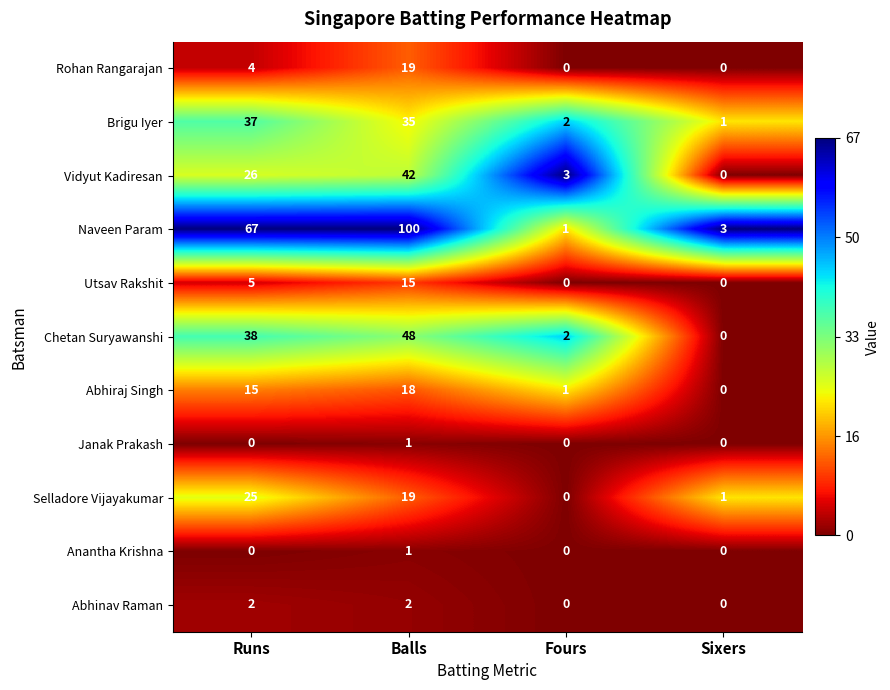

What is the sum of all Naveen Param values?

171